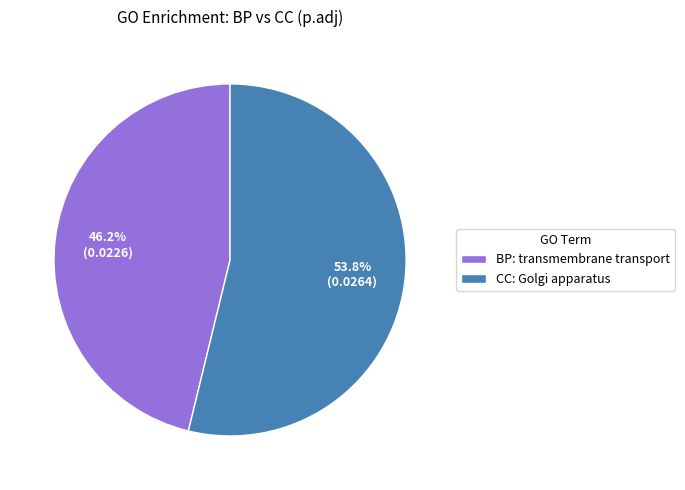

Rank the categories by value from highest to lowest.

CC: Golgi apparatus, BP: transmembrane transport